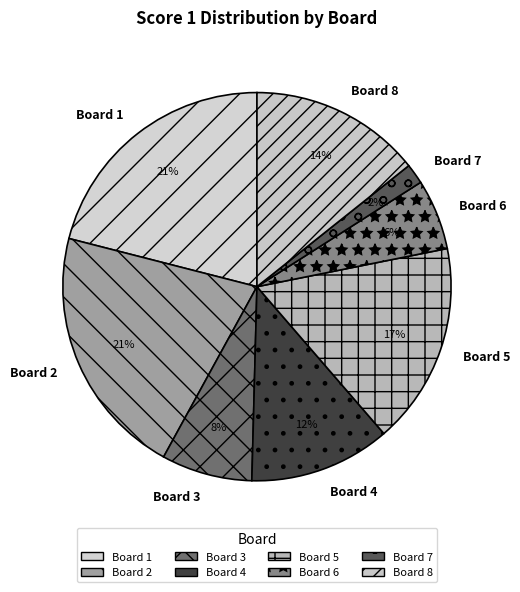

To the nearest percent, what portion does Board 4 represent?

12%